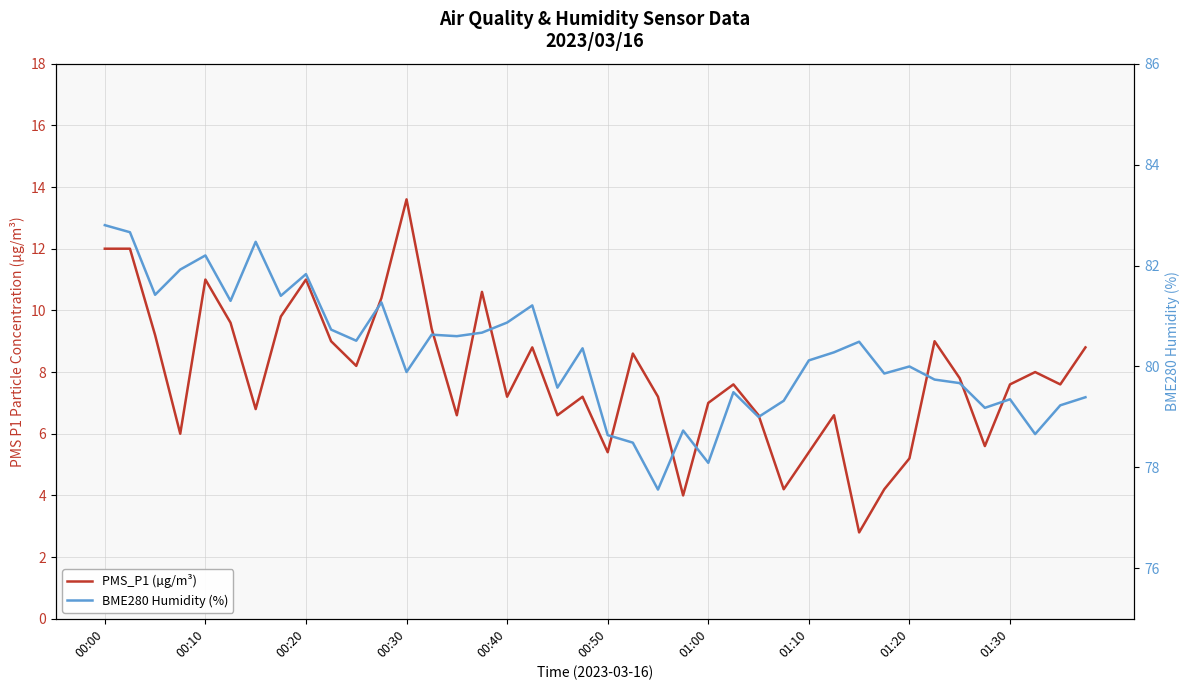

Rank the series by their average value, from lowest to highest.

PMS_P1 (µg/m³), BME280 Humidity (%)